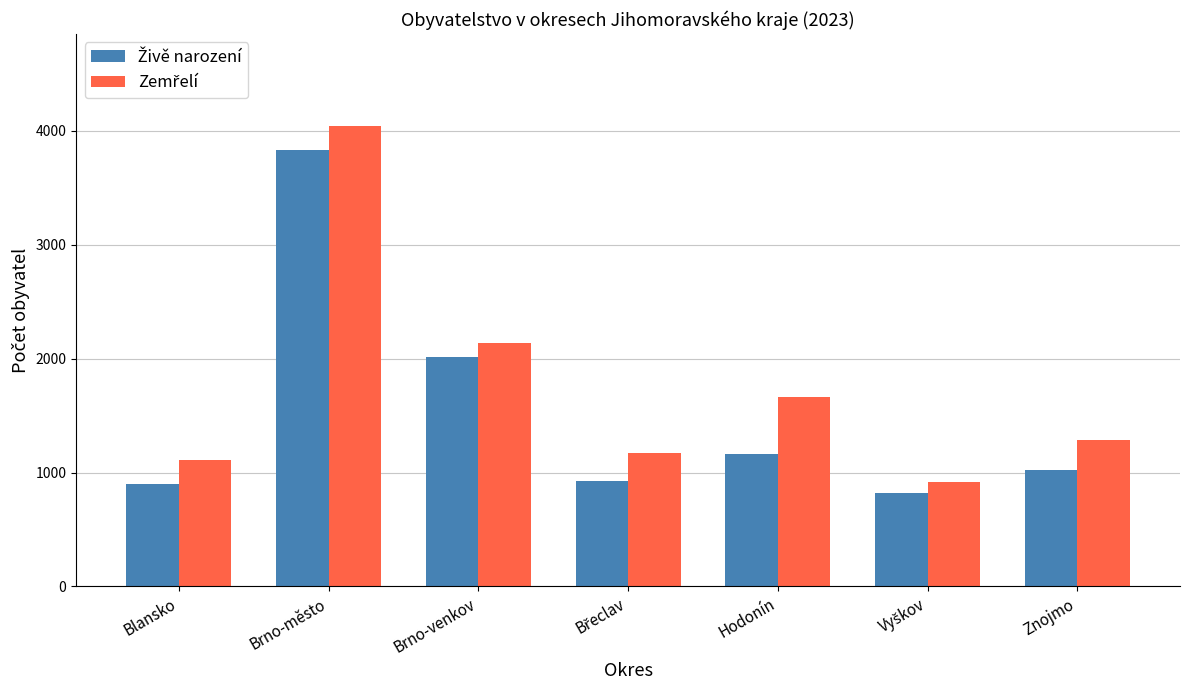

Which label corresponds to the largest value in the chart?

Brno-město